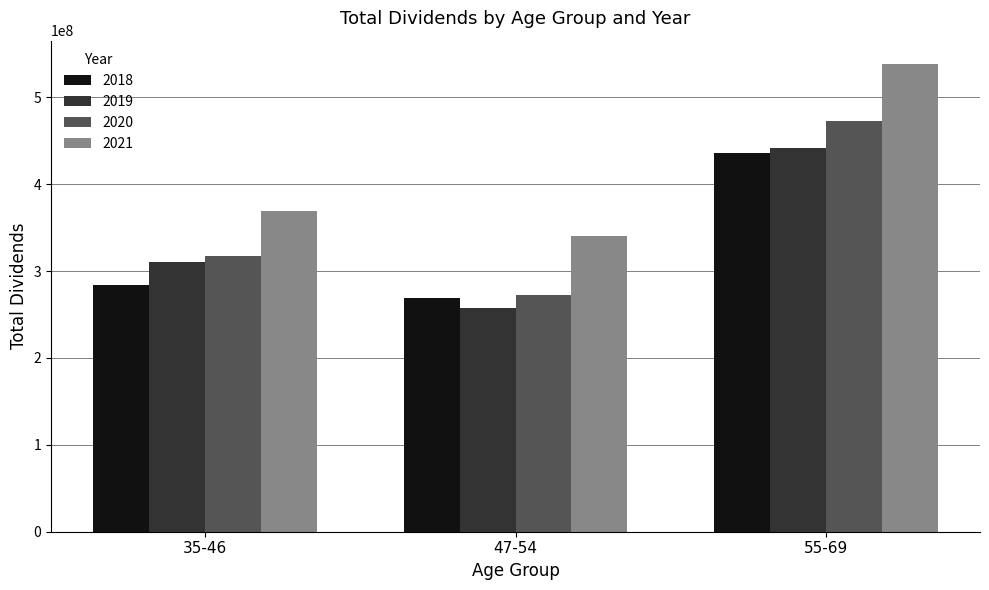

Reading left to right, what are all the values shown in this chart?

2018: 284006000	268885000	435403000
2019: 310147000	257482000	441217000
2020: 317651000	272311000	472837000
2021: 368909000	340775000	538375000